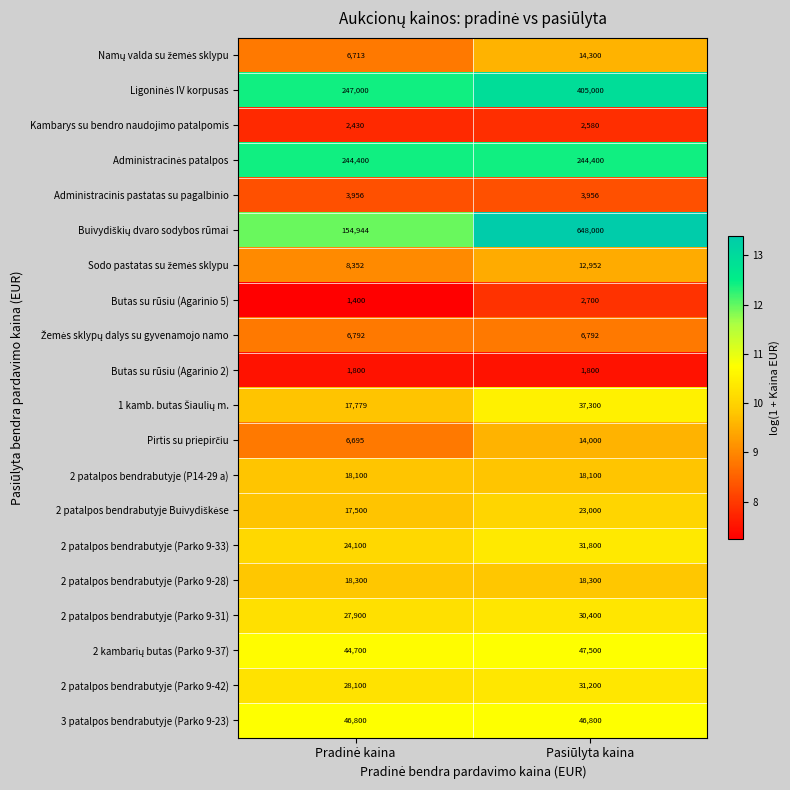

What is the lowest value of the Kambarys su bendro naudojimo patalpomis series?

2430